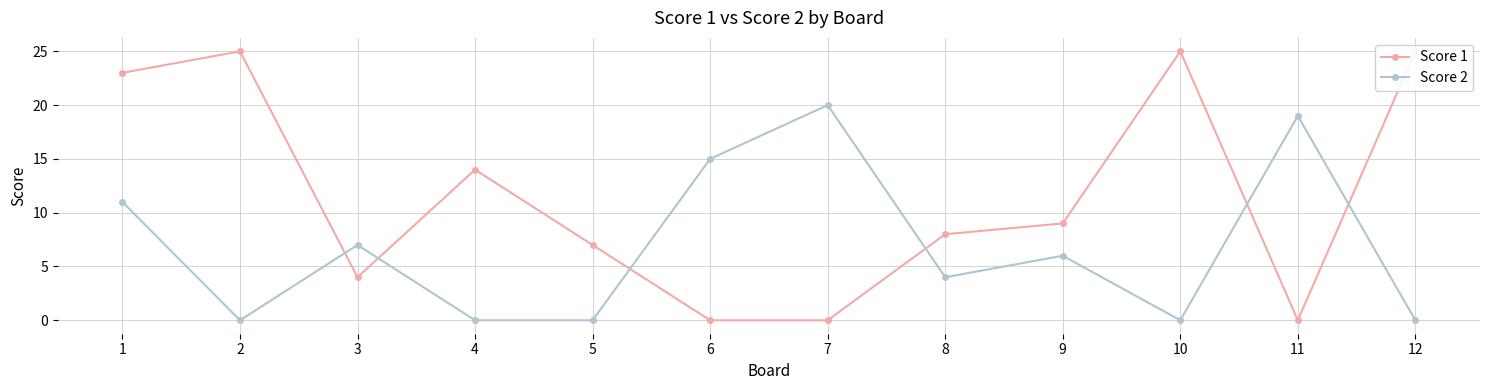

Reading left to right, what are all the values shown in this chart?

Score 1: 23	25	4	14	7	0	0	8	9	25	0	25
Score 2: 11	0	7	0	0	15	20	4	6	0	19	0